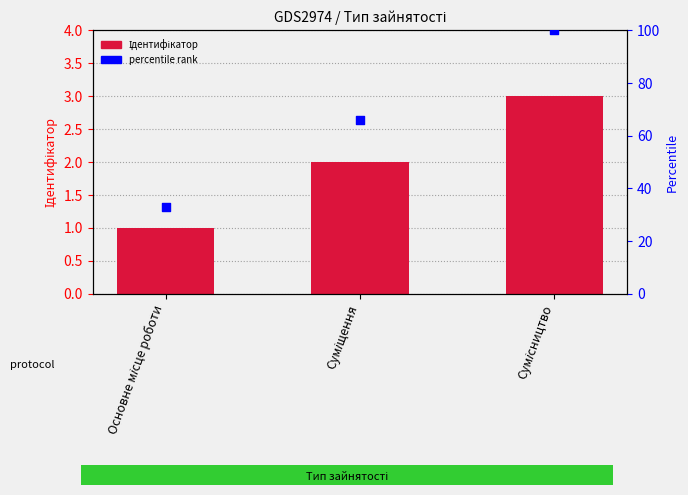

What is the change in value from Основне місце роботи to Сумісництво?

+2